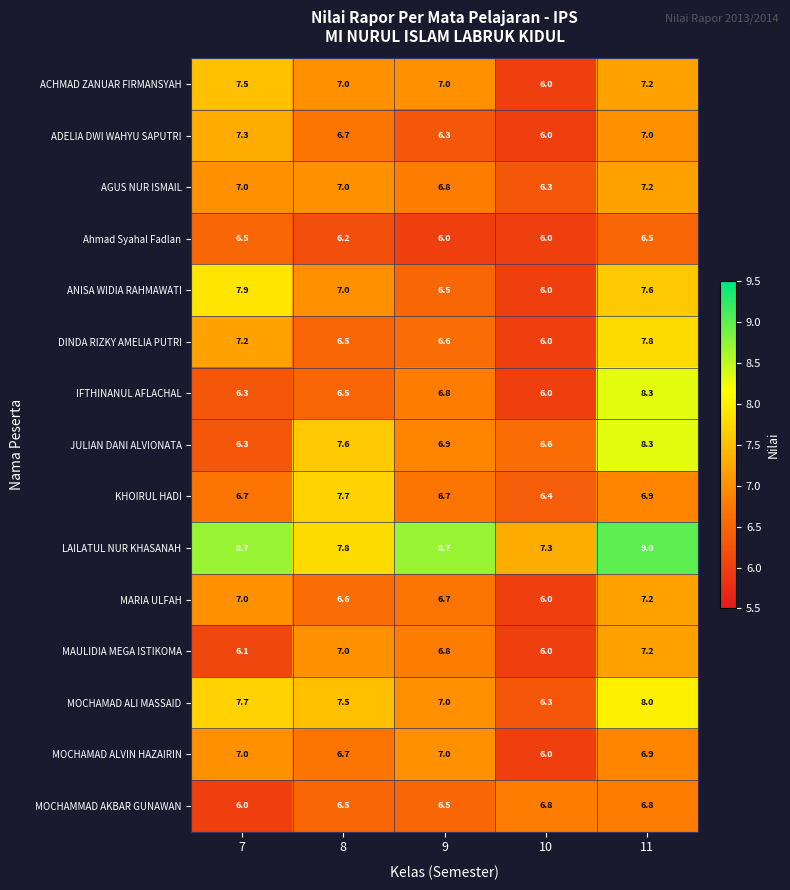

What is the total value across all series at 8?

104.3